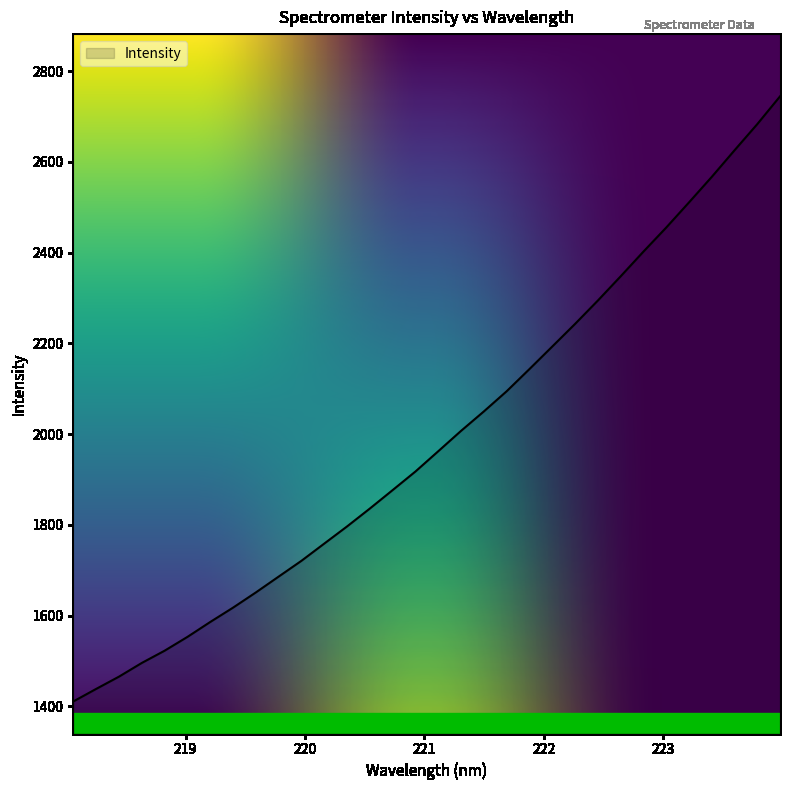

What is the difference between the maximum and minimum values?

1333.2